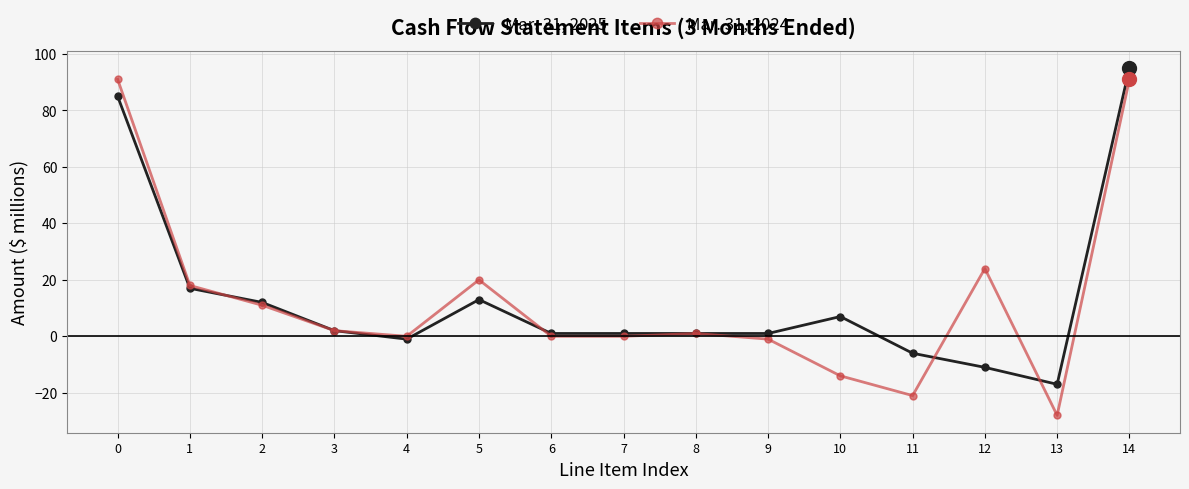

True or false: Mar. 31, 2025 has more than 1 points higher than both neighbors.

True